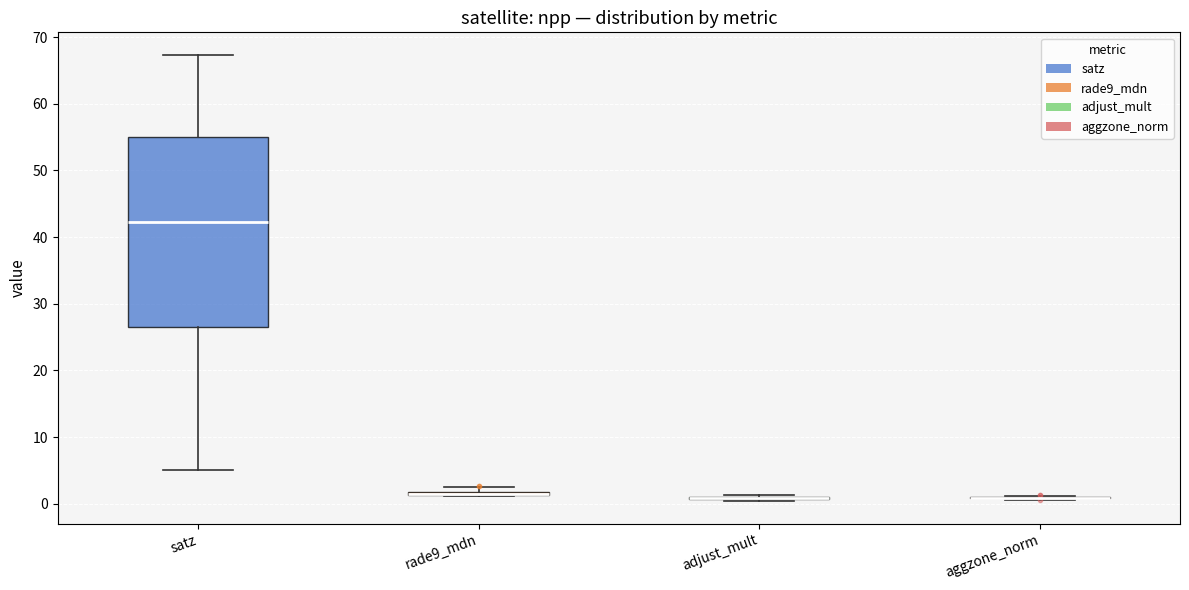

Comparing the boxes themselves (not the whiskers), which one is the tallest?

satz